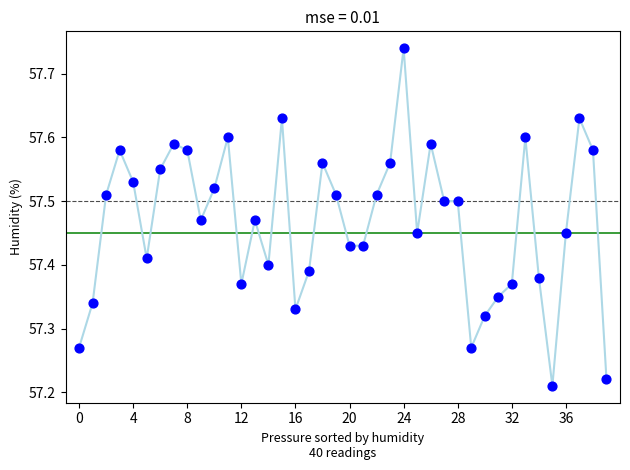

What is the range of Y values (max minus min)?

0.5